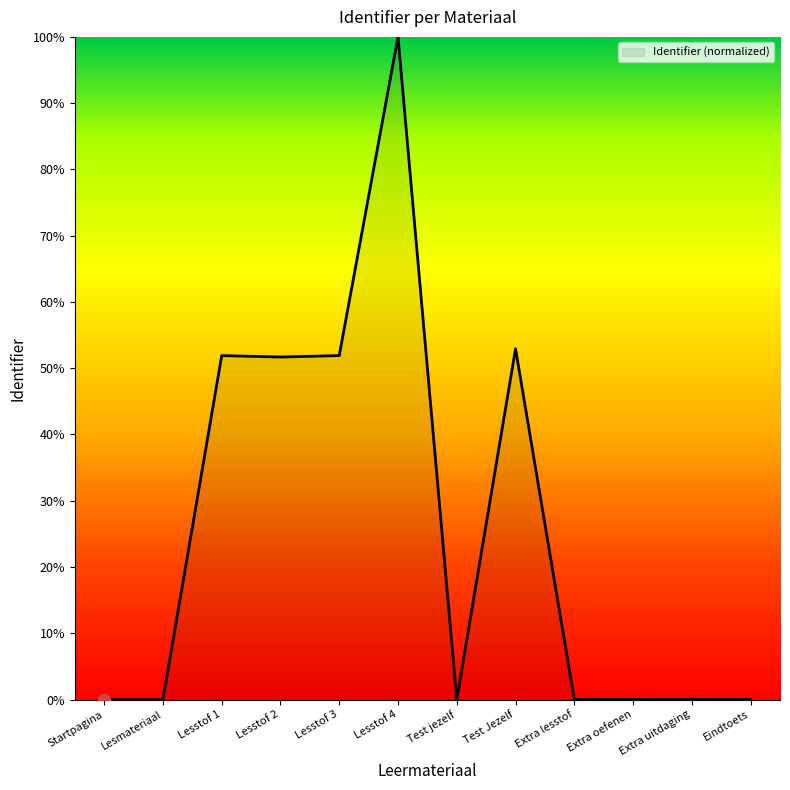

What is the change in value from Lesmateriaal to Lesstof 4?

+100.0